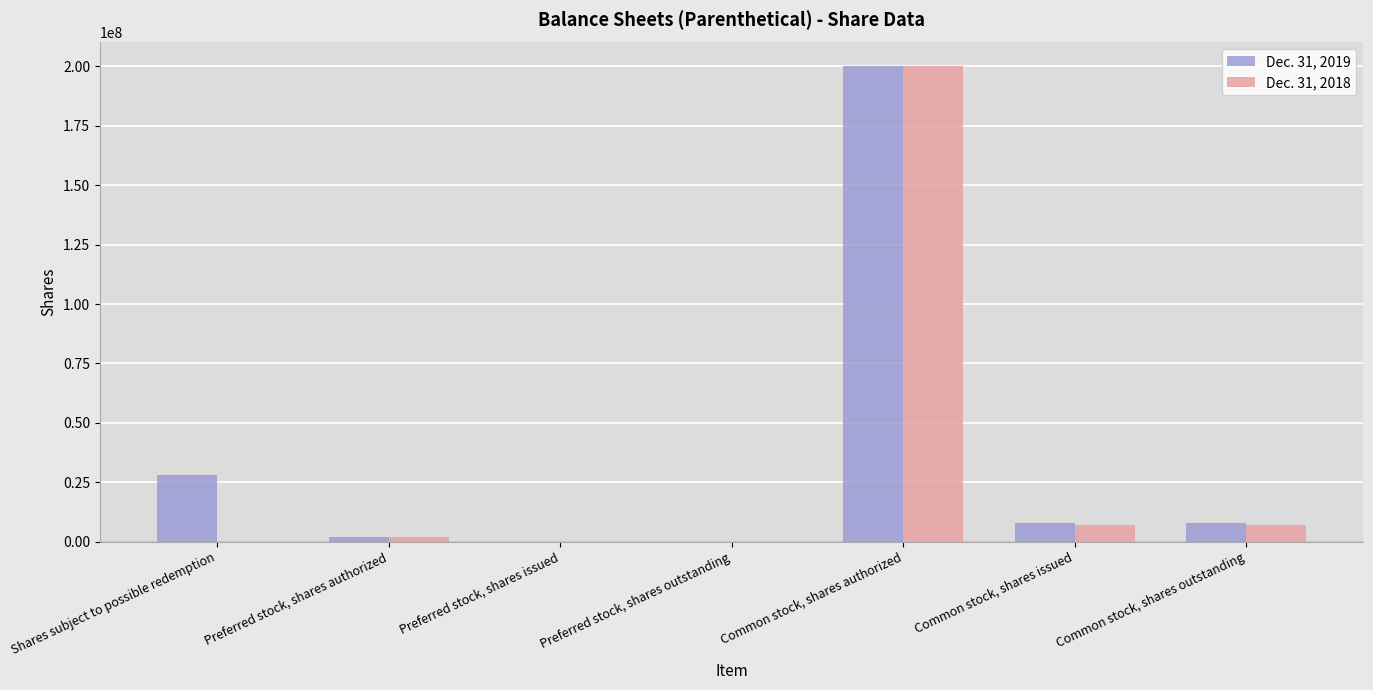

Reading left to right, extract all data points from this chart.

Dec. 31, 2019: 27942373	2000000	0	0	200000000	7995127	7995127
Dec. 31, 2018: 0	2000000	0	0	200000000	7187500	7187500